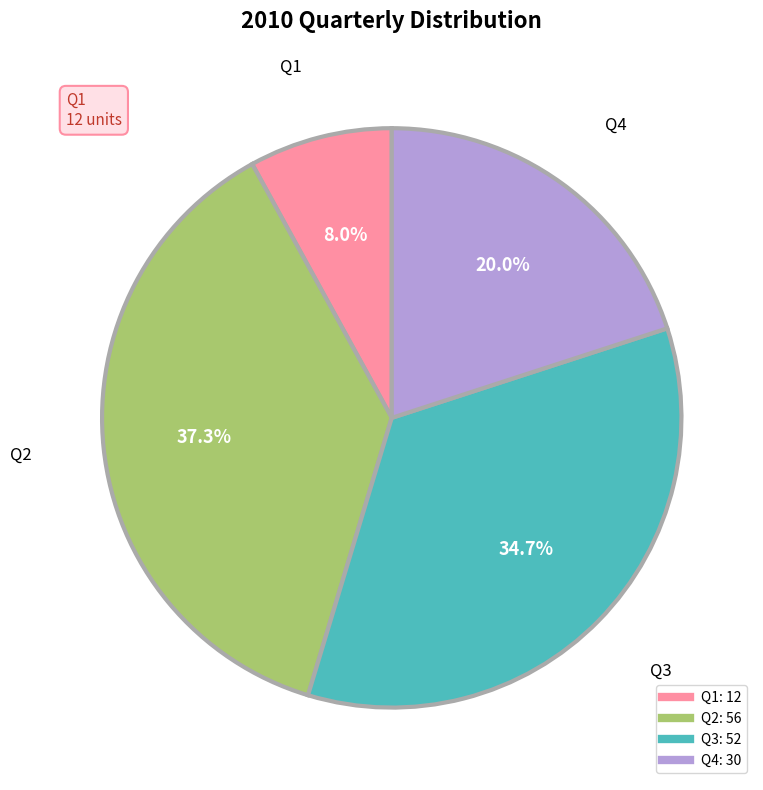

Is Q3 the majority of the pie?

No